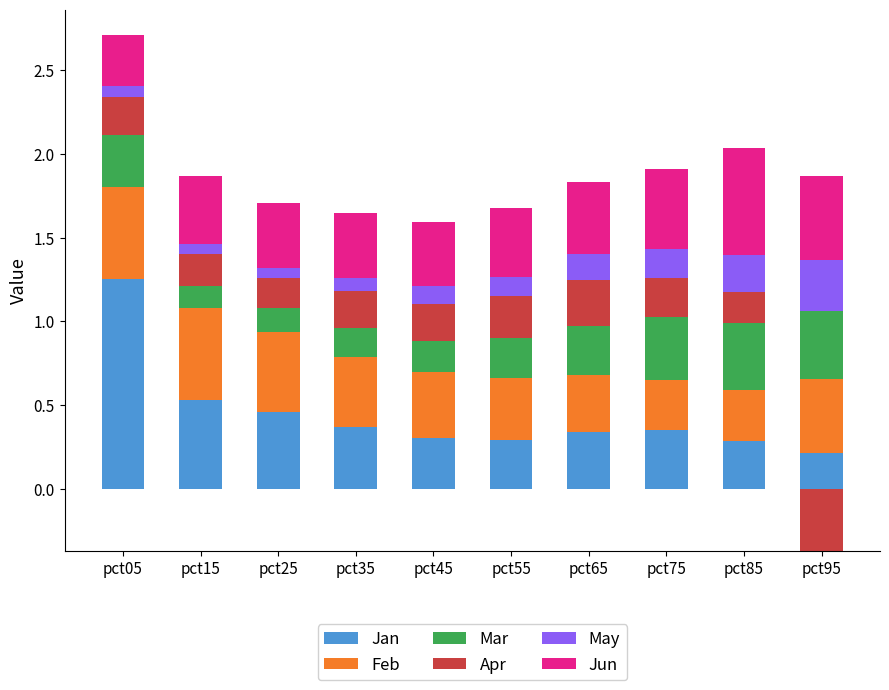

Count the Mar values in the range 0 to 1.

10